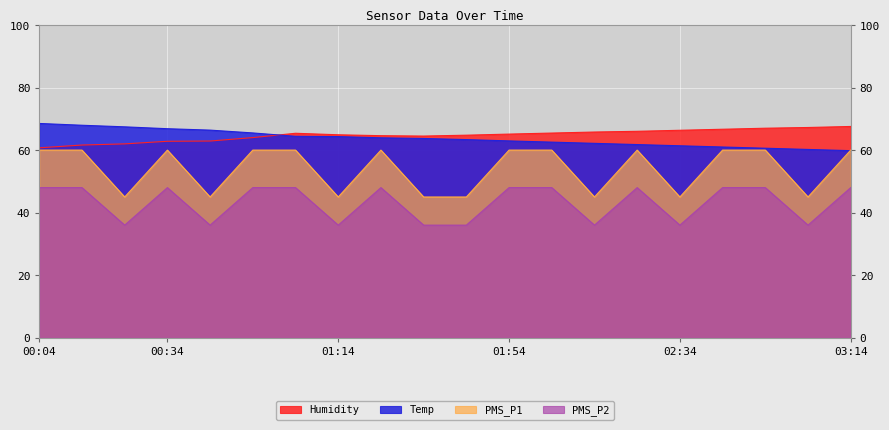

Which series has the largest total across all categories?

Humidity